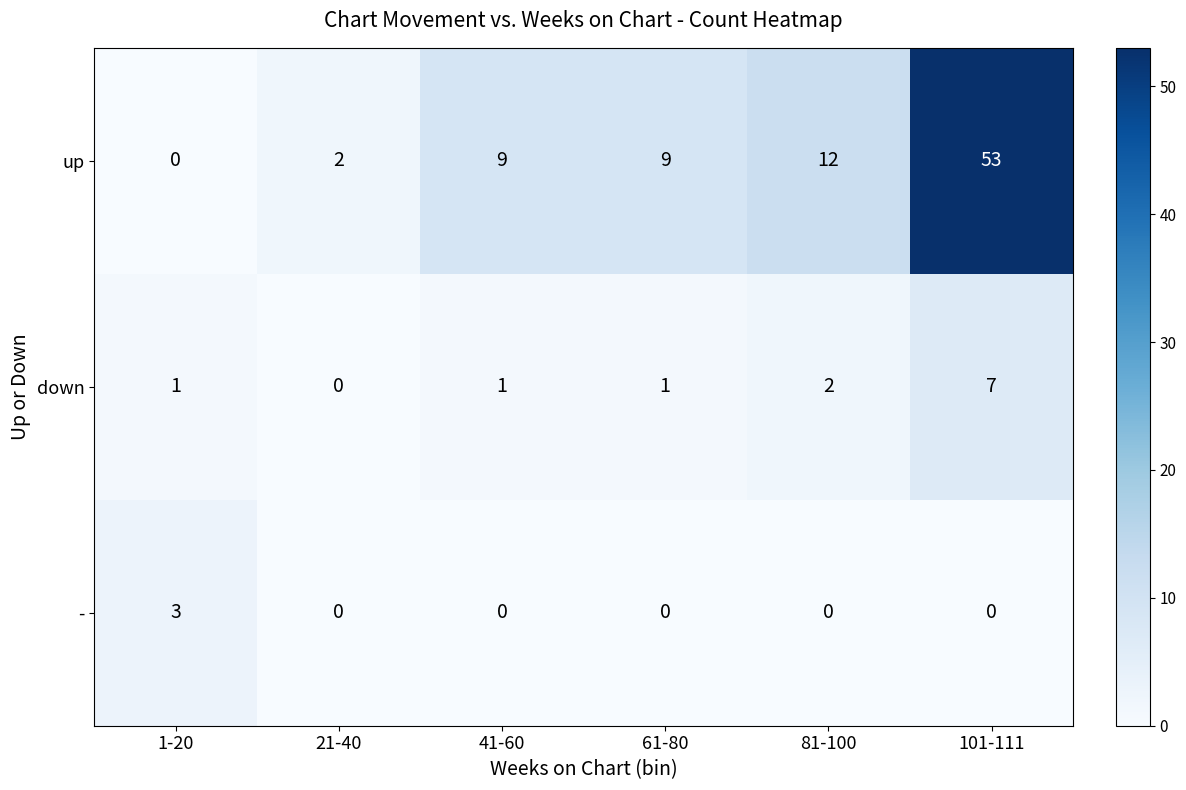

Where is down nearest to the value 3?

81-100